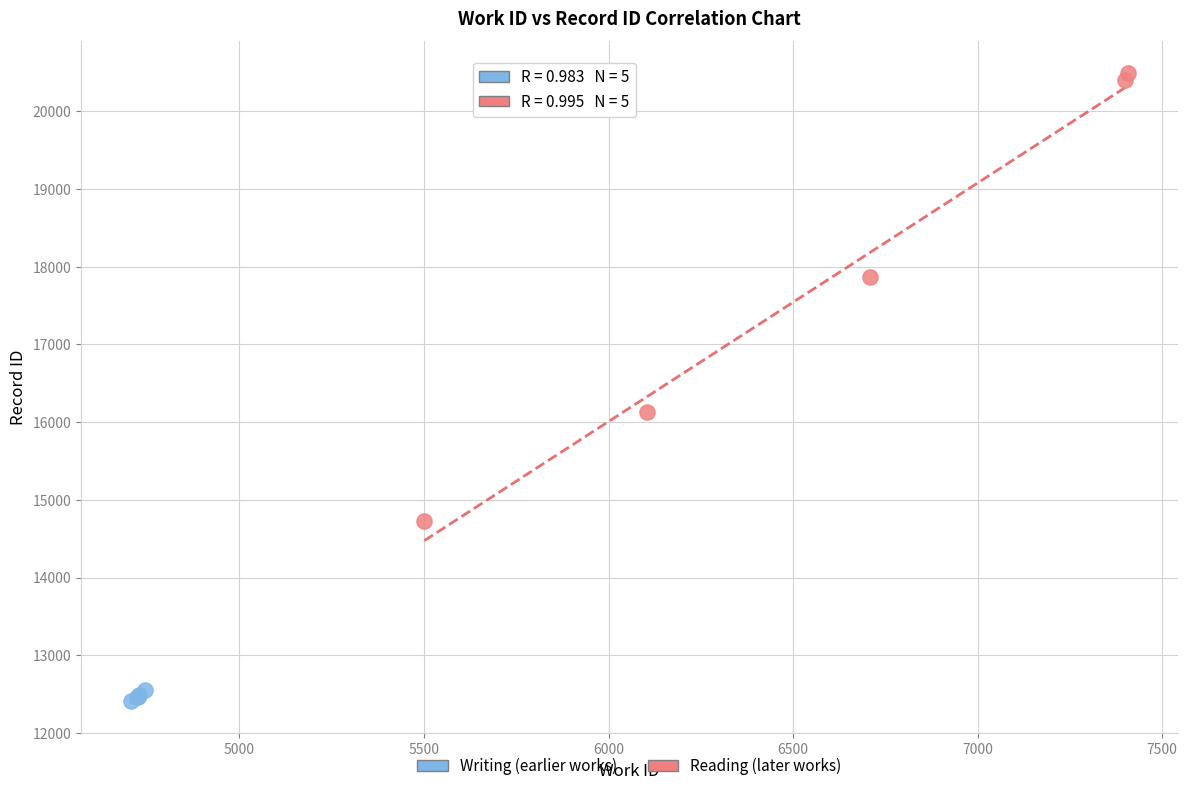

Which series contains the highest Y value?

Reading (later works)